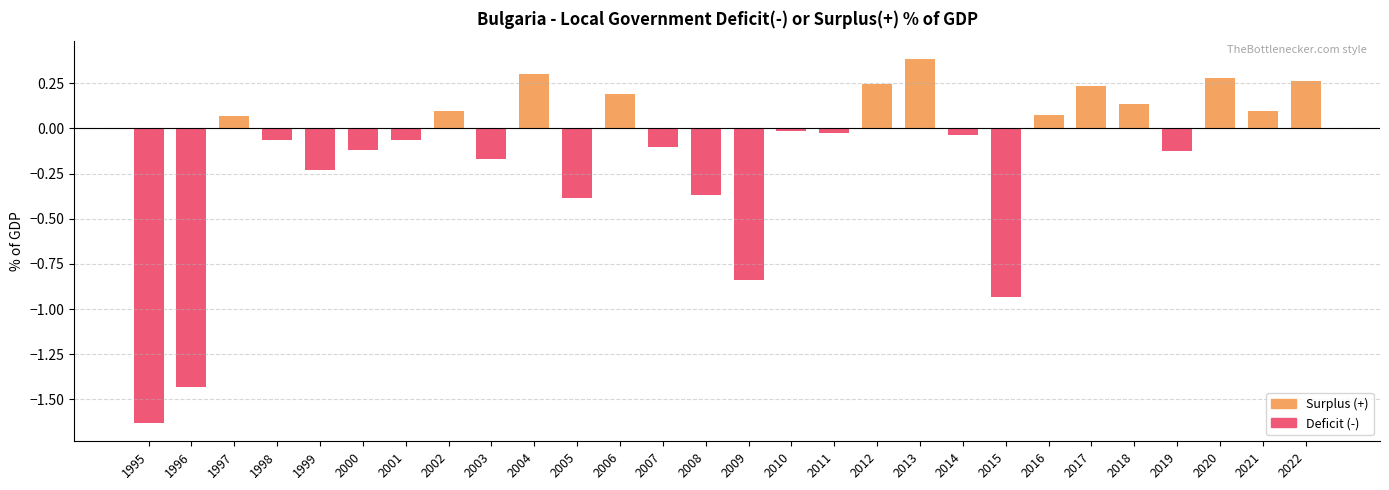

At which label does the data first exceed 0?

1997